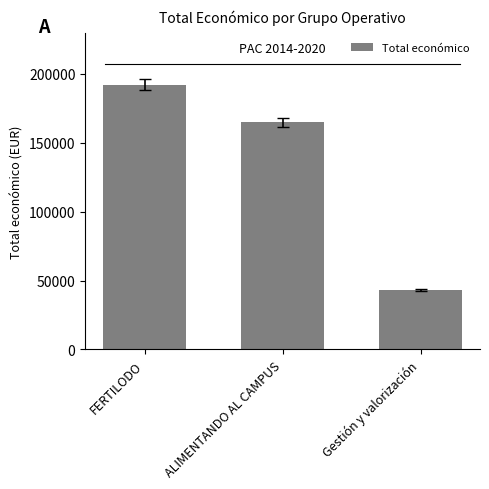

Reading left to right, list all the values displayed in this chart.

192210	165000	42914